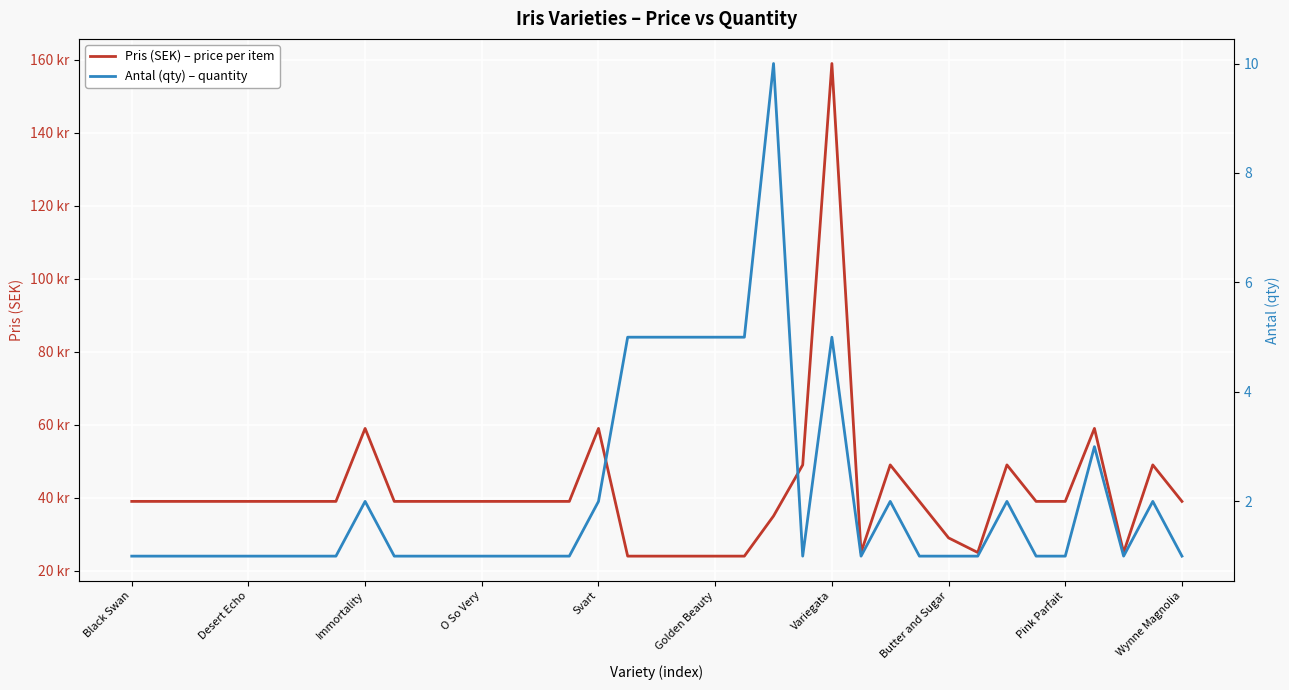

Rank the series by their maximum value, from highest to lowest.

Pris (SEK) – price per item, Antal (qty) – quantity